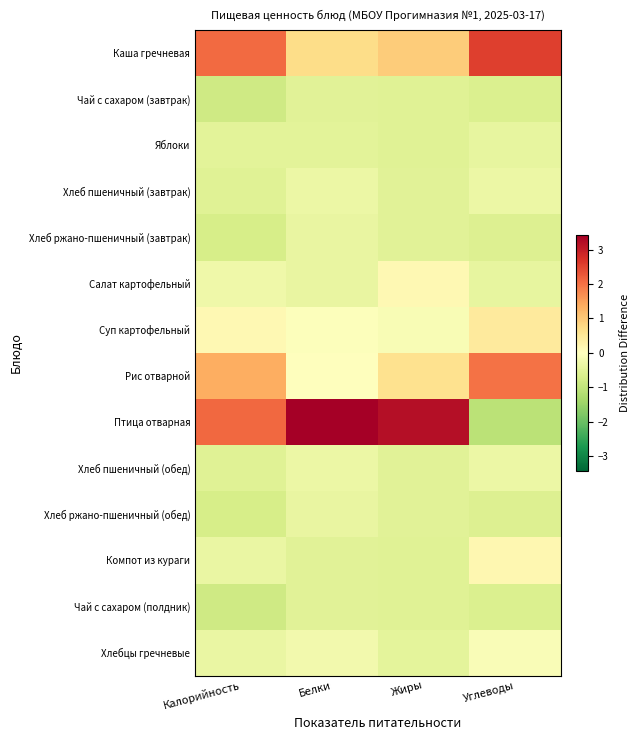

What is the smallest value displayed?

-1.1